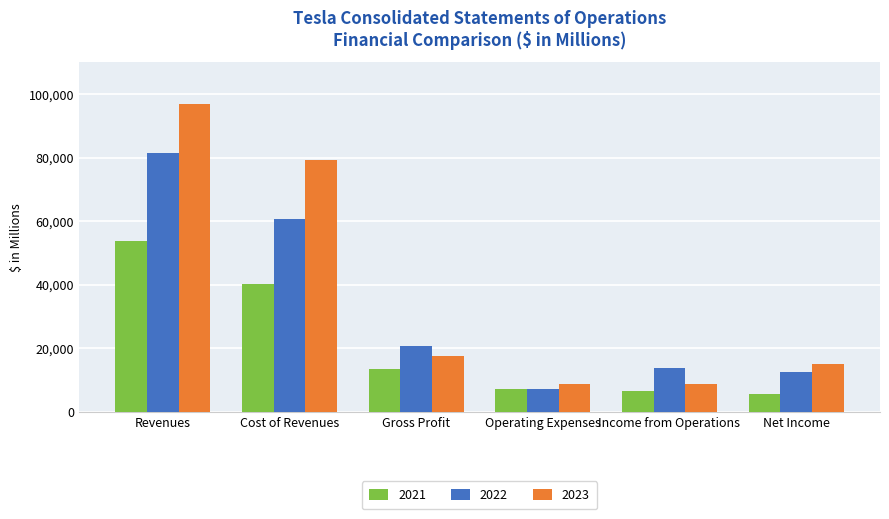

The value of 2023 at Cost of Revenues is 79113. True or false?

True